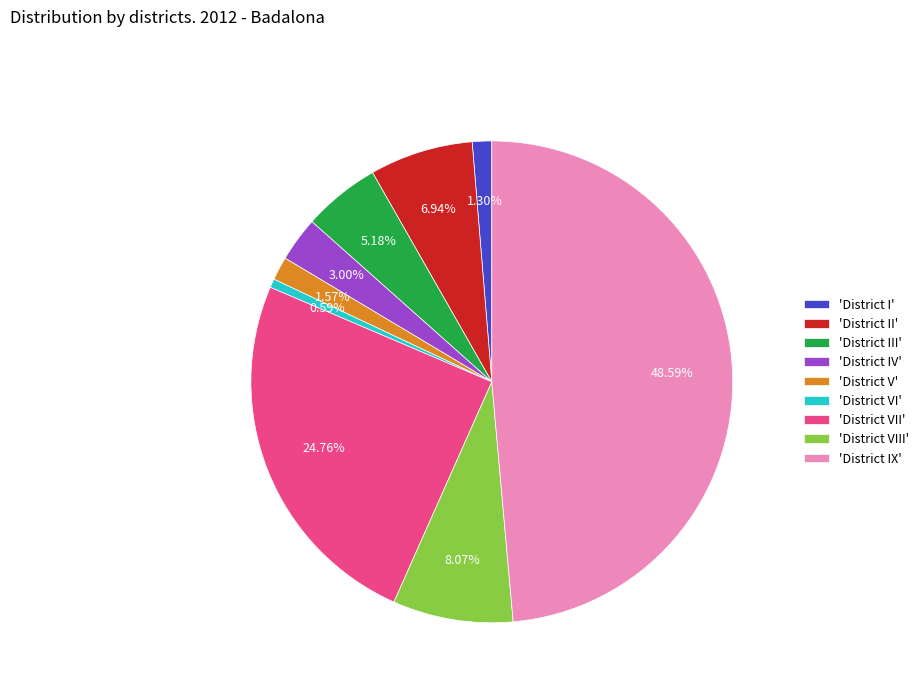

How many slices are in this pie chart?

9